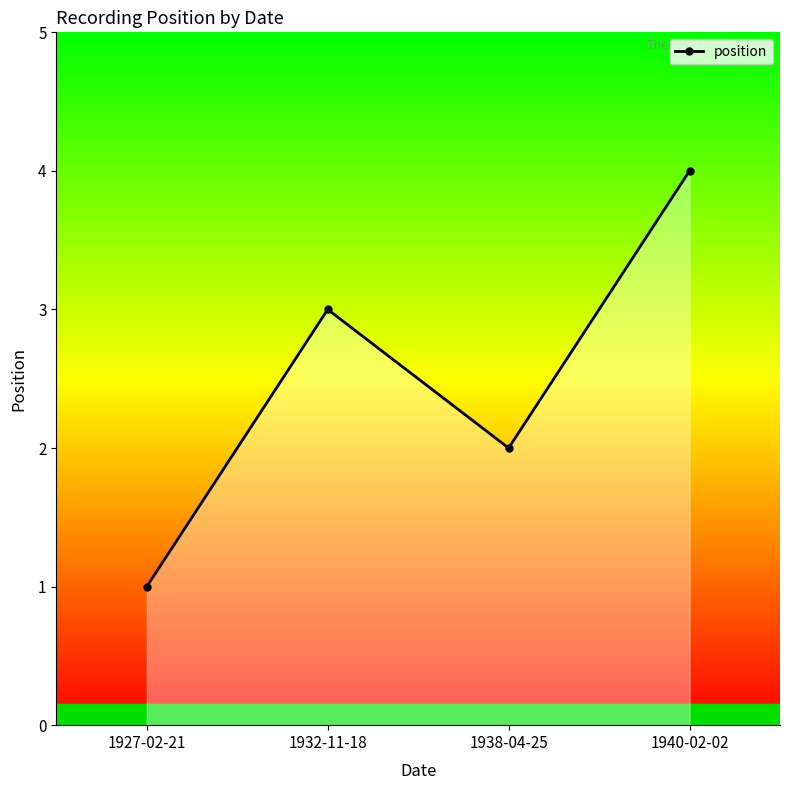

Which label corresponds to the smallest value in the chart?

1927-02-21